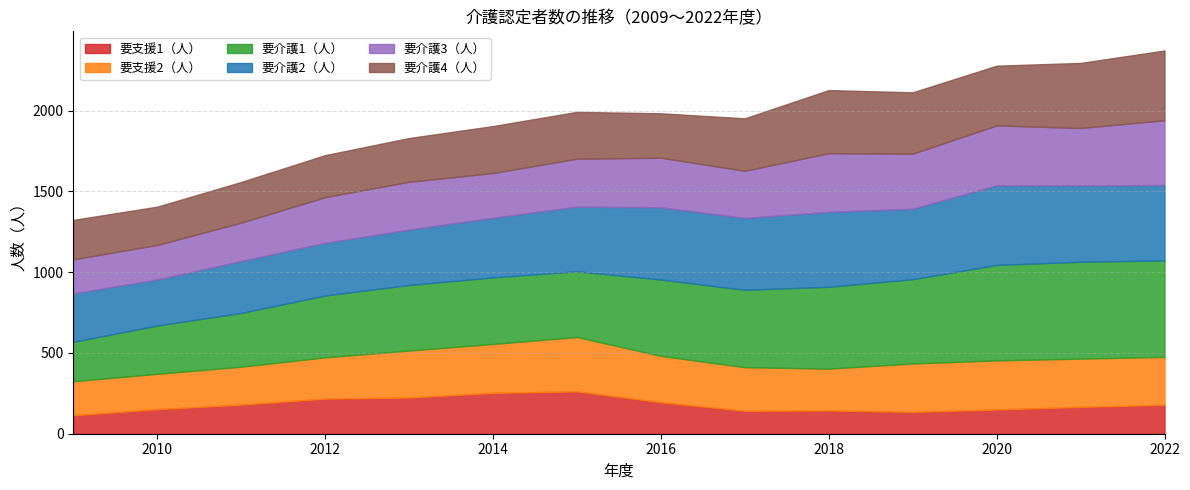

Reading left to right, extract all data points from this chart.

要支援1（人）: 114	152	180	217	224	253	262	195	142	144	135	150	166	179
要支援2（人）: 211	219	235	256	291	303	337	287	270	259	300	304	299	297
要介護1（人）: 244	299	333	383	406	412	407	473	479	507	522	591	600	597
要介護2（人）: 300	285	321	326	343	369	400	447	445	464	436	493	472	467
要介護3（人）: 211	214	238	283	296	277	297	307	292	363	341	371	356	401
要介護4（人）: 244	237	252	260	271	291	290	275	325	391	380	370	403	432